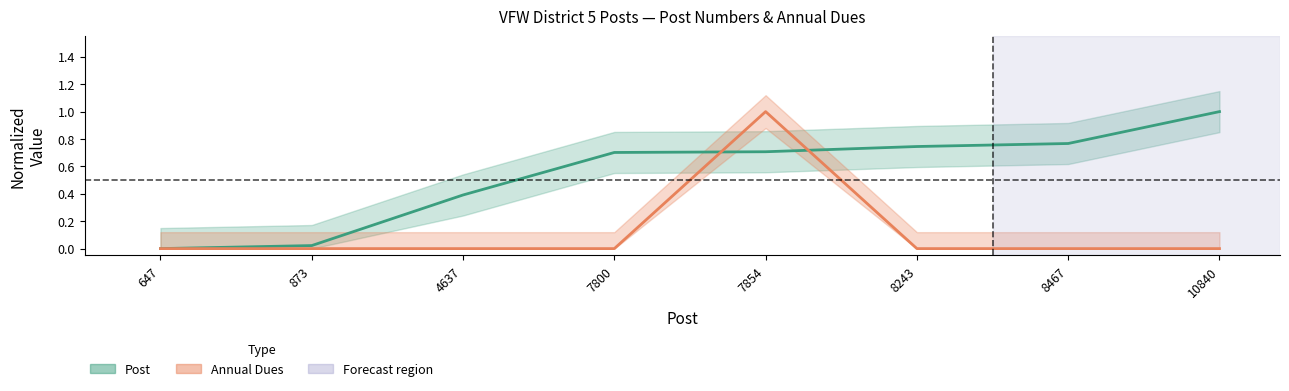

Rank the series at 8467 from lowest to highest value.

Annual Dues (normalized), Post (normalized)